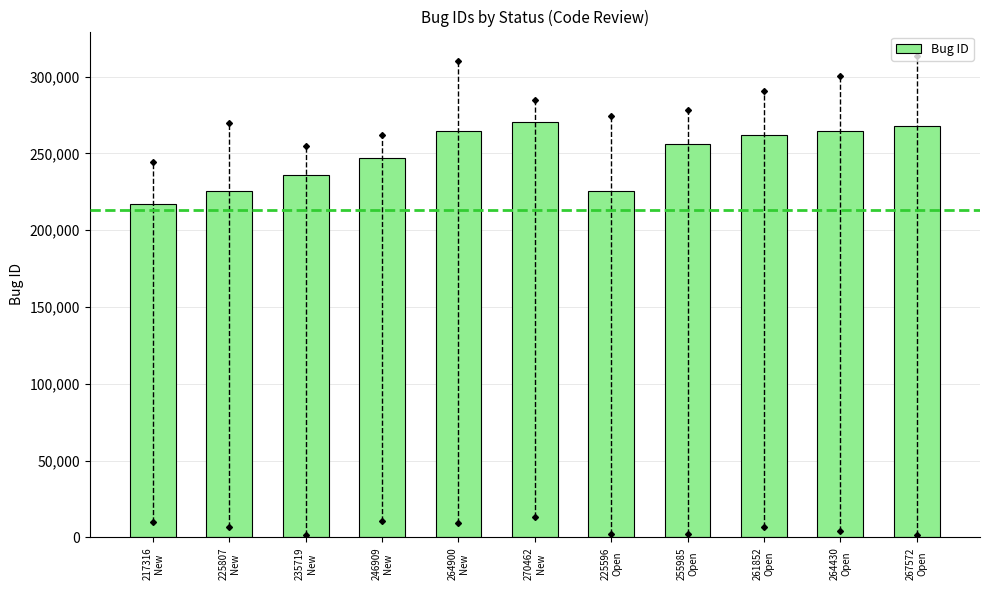

Are the bars horizontal?

No